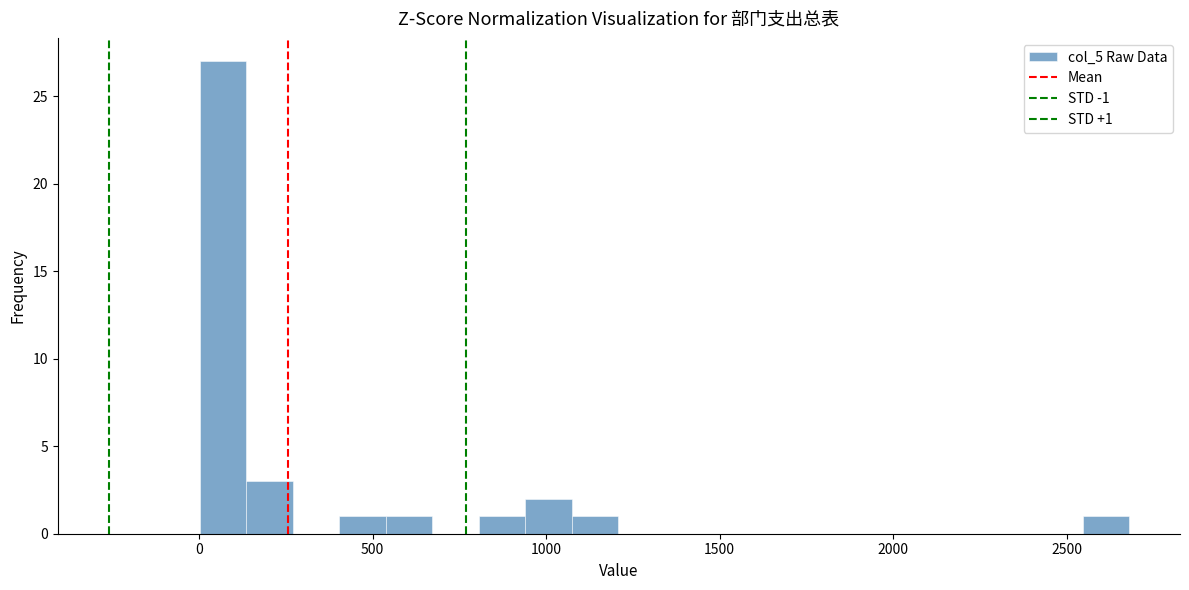

Read against the x-axis, roughly where is the centre of the tallest bar?

50